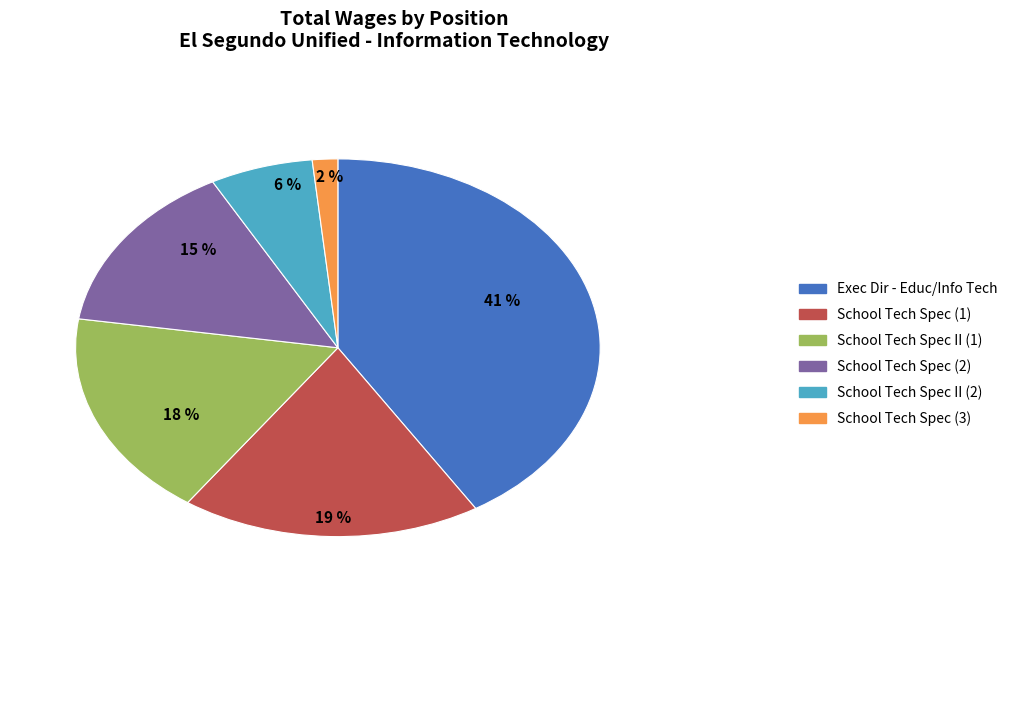

Is there a majority slice in this chart?

No